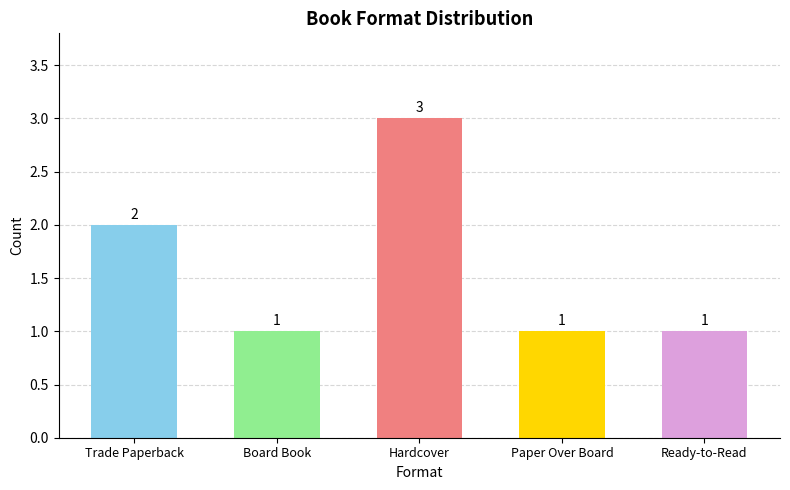

Count the number of values greater than 1.

2